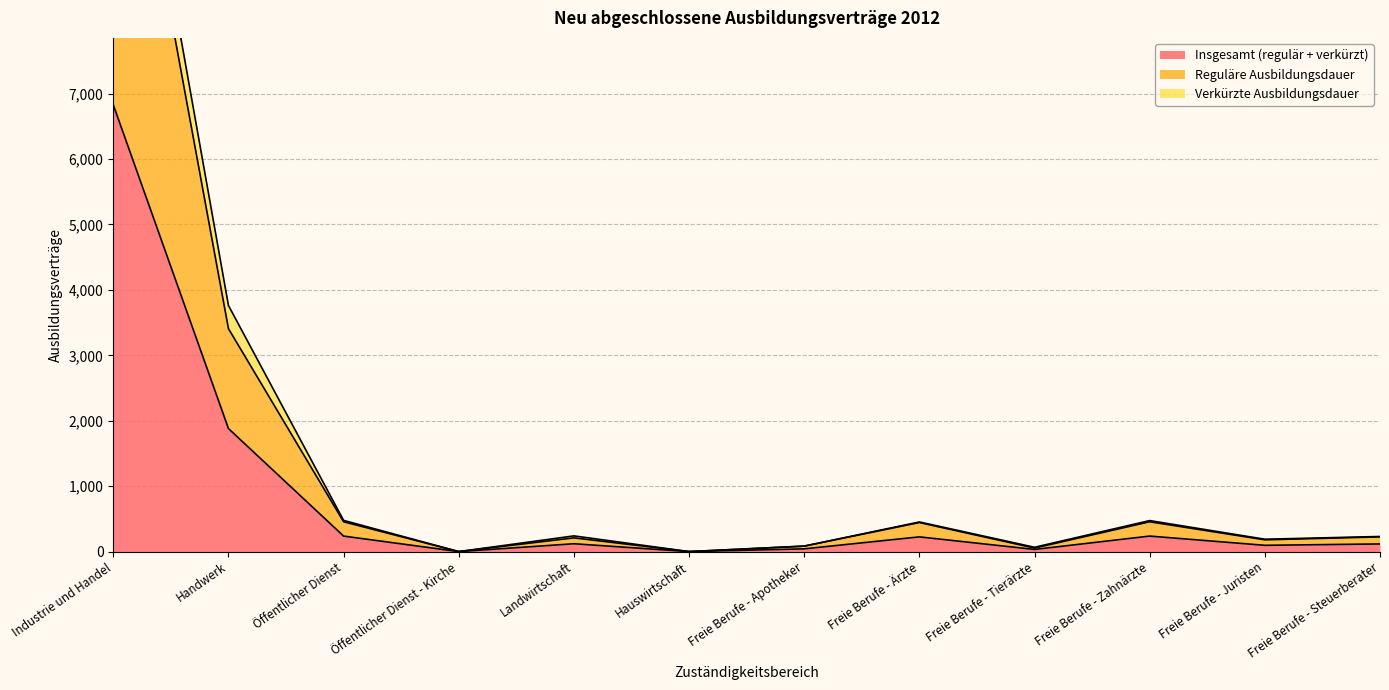

List the labels in order of Insgesamt (regulär + verkürzt) value, largest first.

Industrie und Handel, Handwerk, Öffentlicher Dienst, Freie Berufe - Zahnärzte, Freie Berufe - Ärzte, Landwirtschaft, Freie Berufe - Steuerberater, Freie Berufe - Juristen, Freie Berufe - Apotheker, Freie Berufe - Tierärzte, Öffentlicher Dienst - Kirche, Hauswirtschaft